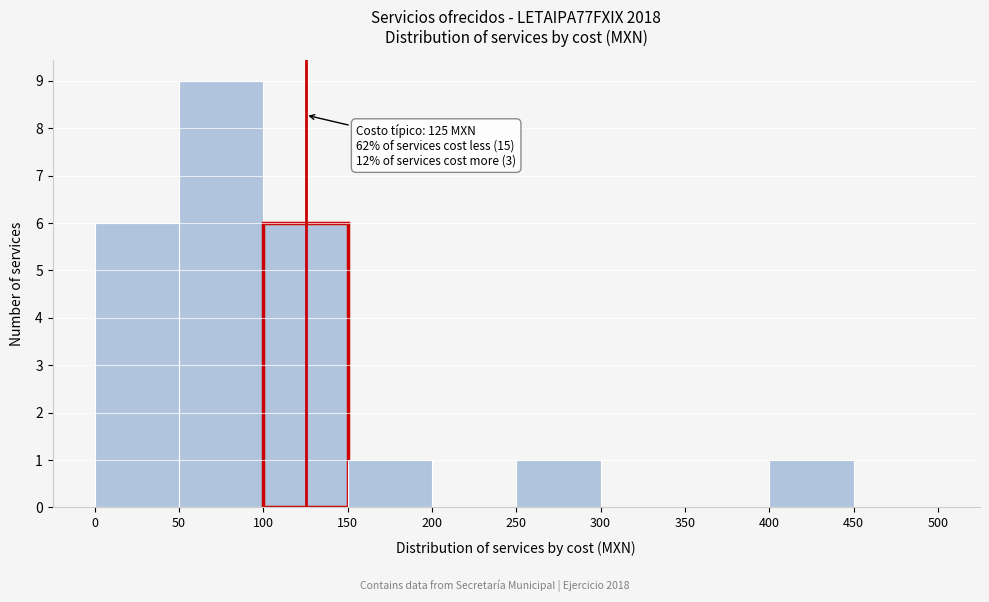

Which range on the x-axis has the tallest bar?

50 to 100